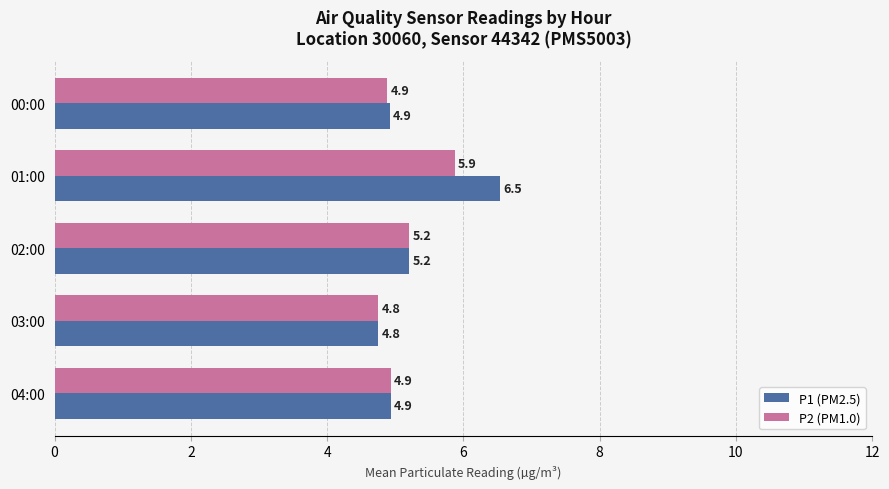

The value of P1 (PM2.5) at 02:00 is 5.2. True or false?

True